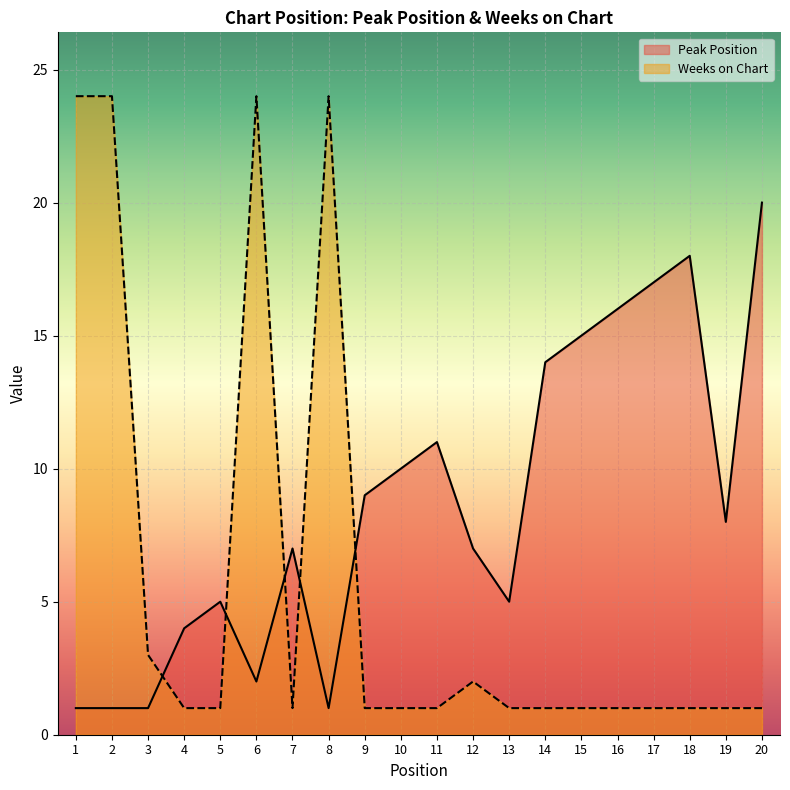

Rank the categories by Peak Position value from highest to lowest.

20, 18, 17, 16, 15, 14, 11, 10, 9, 19, 7, 12, 5, 13, 4, 6, 1, 2, 3, 8